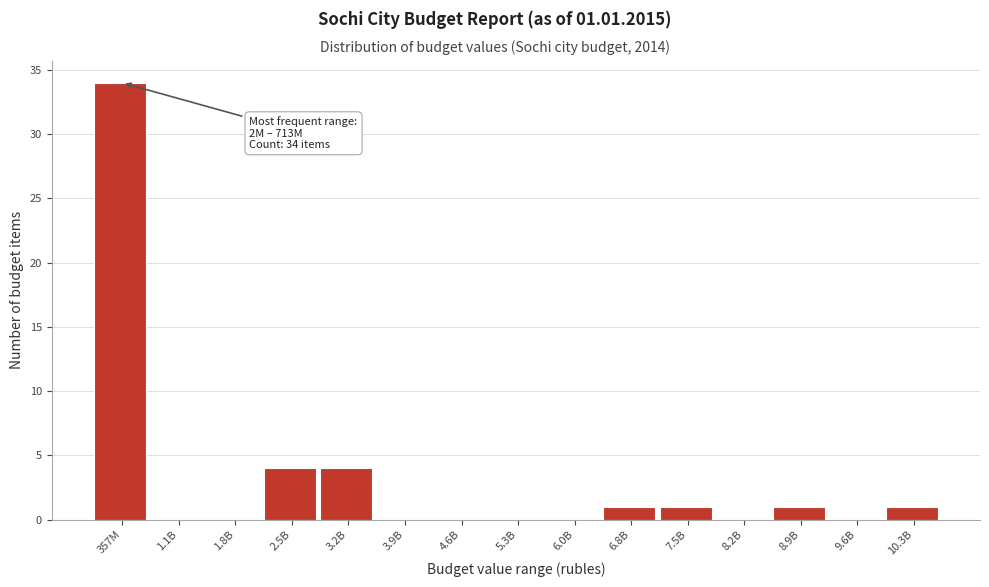

Reading left to right, transcribe all the data shown in this chart.

357M=34	1.1B=0	1.8B=0	2.5B=4	3.2B=4	3.9B=0	4.6B=0	5.3B=0	6.0B=0	6.8B=1	7.5B=1	8.2B=0	8.9B=1	9.6B=0	10.3B=1